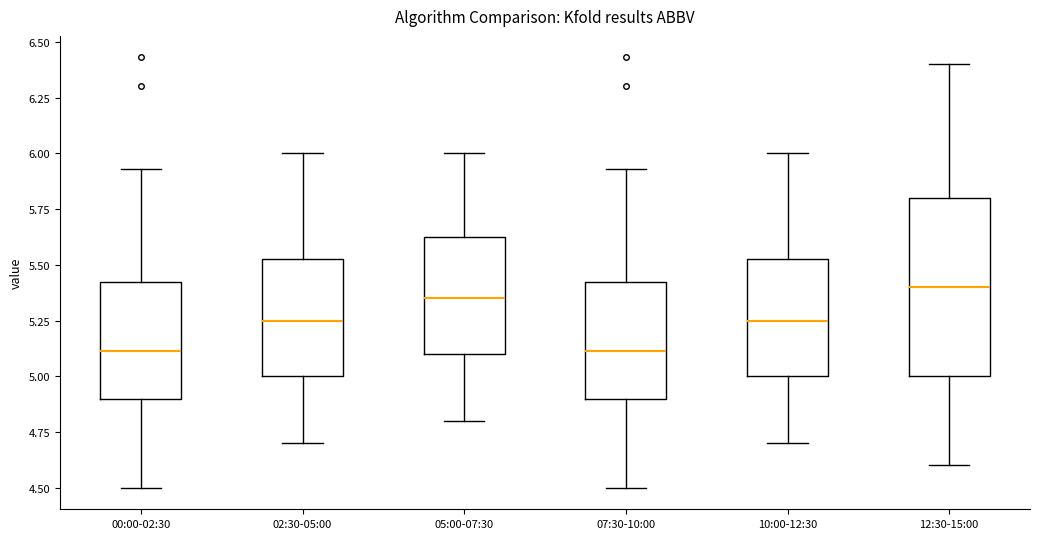

Where does the lower whisker of the box for 12:30-15:00 end on the y-axis? The values are not printed on the chart, so give them approximately, as read against the axis.

4.60